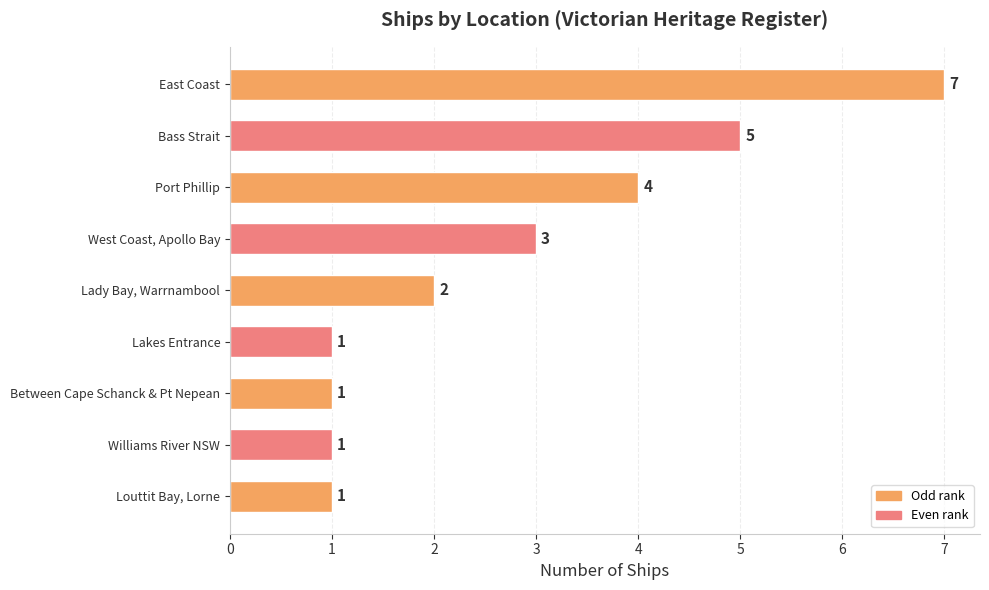

Where is the data nearest to the value 4?

Port Phillip